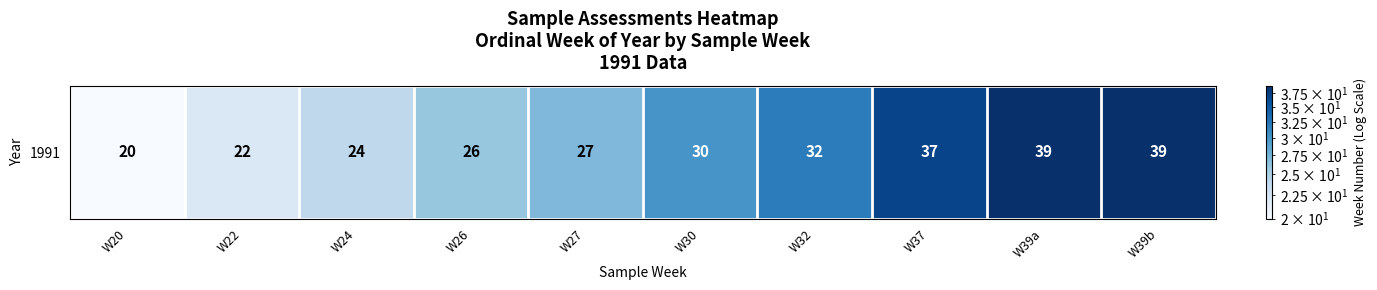

Rank the categories by value from highest to lowest.

W39a, W39b, W37, W32, W30, W27, W26, W24, W22, W20